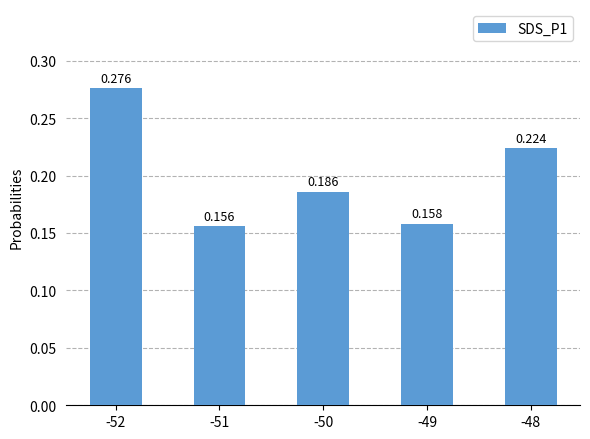

Reading left to right, transcribe all the data shown in this chart.

-52=0.3	-51=0.2	-50=0.2	-49=0.2	-48=0.2